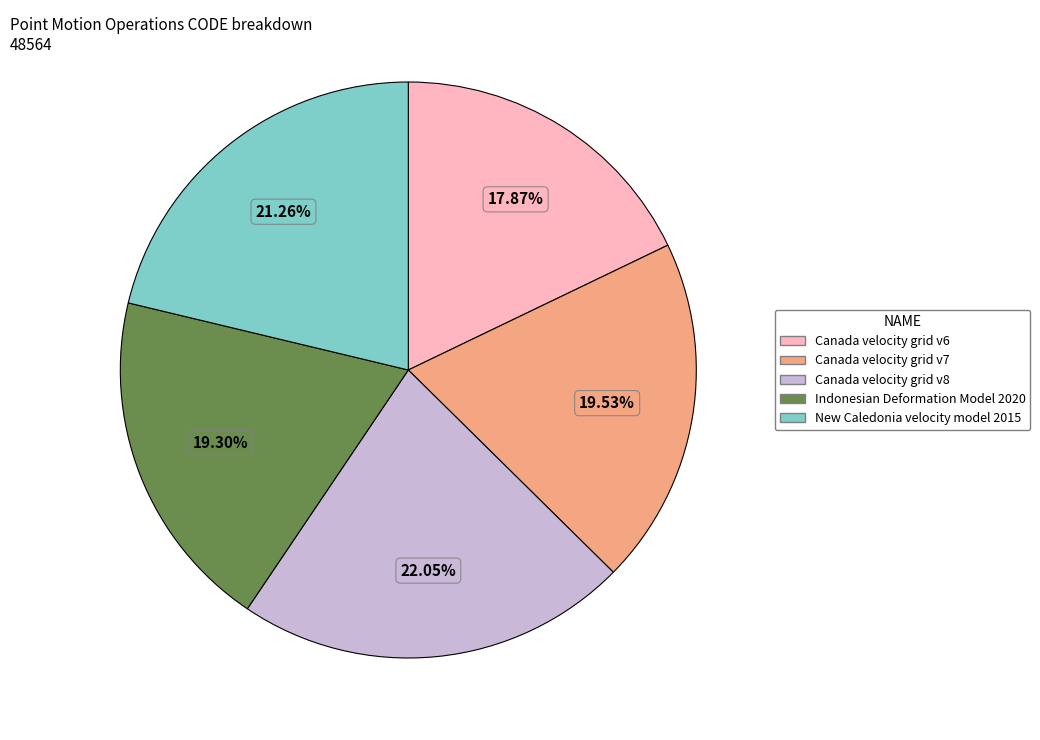

To the nearest percent, what is the difference between the Canada velocity grid v6 and Canada velocity grid v7 slice percentages?

2%